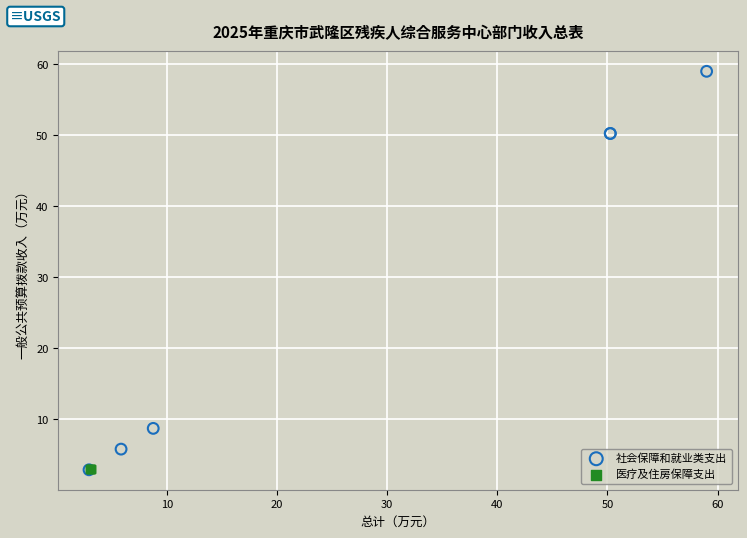

Which series has the widest spread of Y values?

社会保障和就业类支出